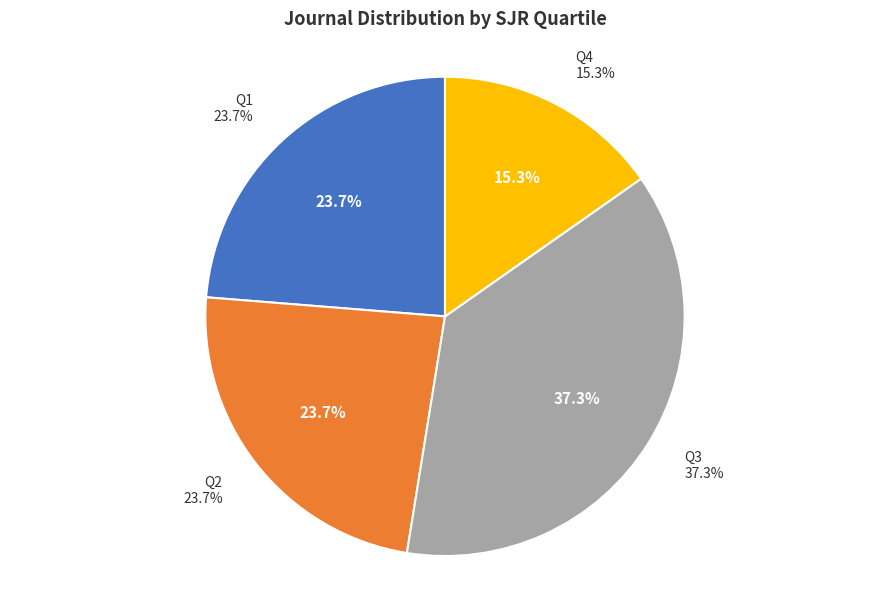

To the nearest percent, what portion does Q4 represent?

15%